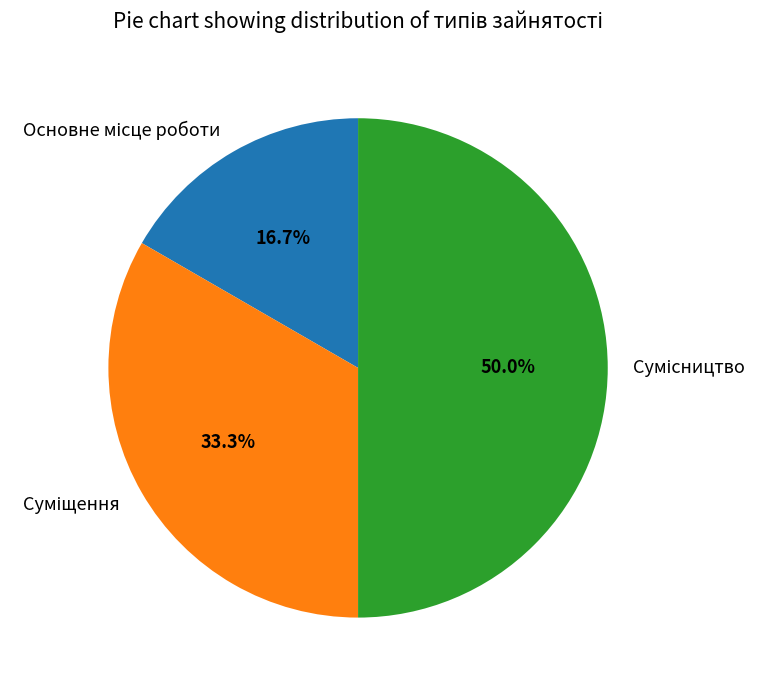

To the nearest percent, what is the combined percentage of Основне місце роботи and Суміщення?

50%